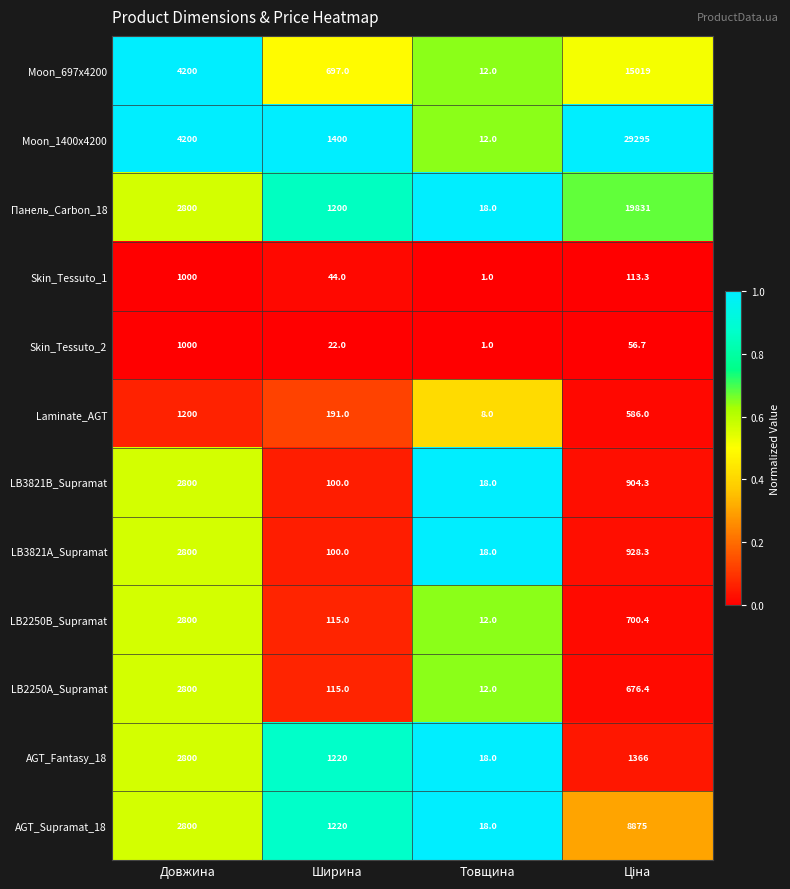

What is the sum of all AGT_Fantasy_18 values?

5404.0